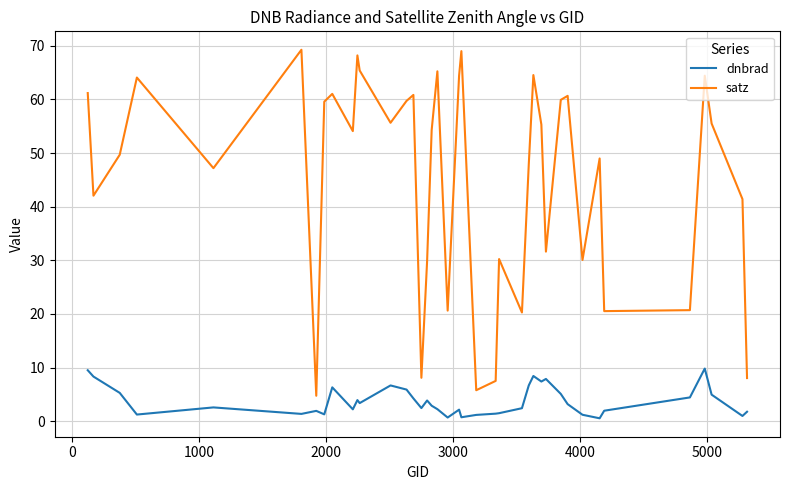

Which series has the largest range (max minus min)?

satz